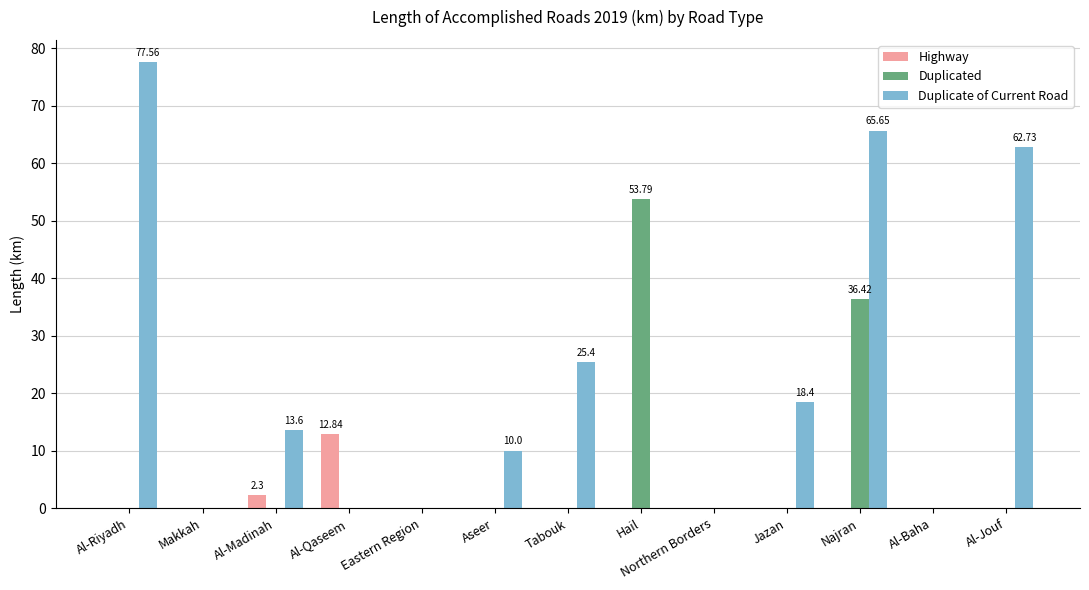

Count the number of data series in this chart.

3